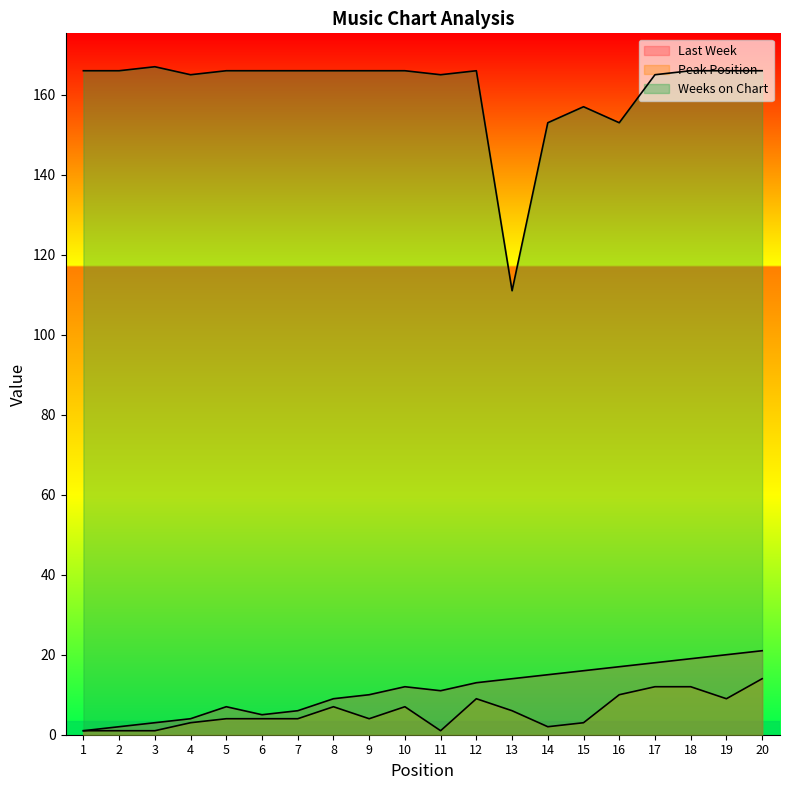

At how many categories does at least one series exceed 72?

20